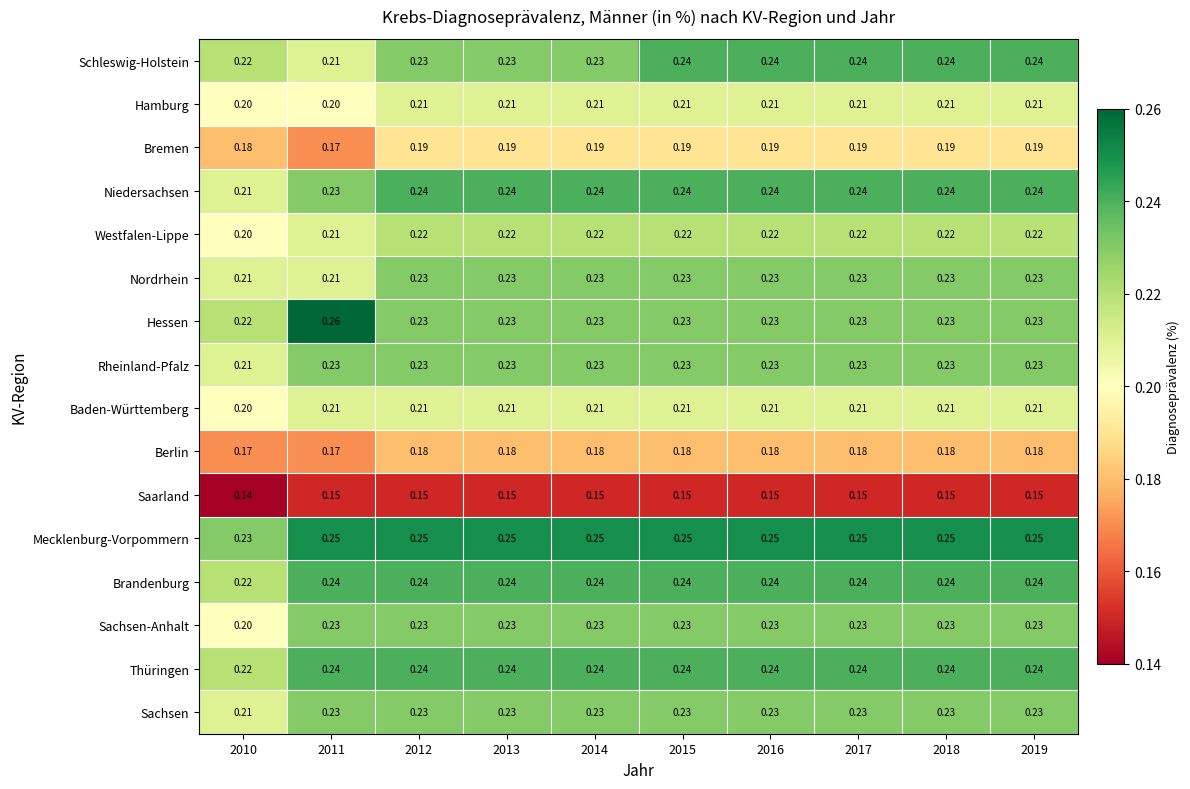

Which series has the largest total across all categories?

Mecklenburg-Vorpommern